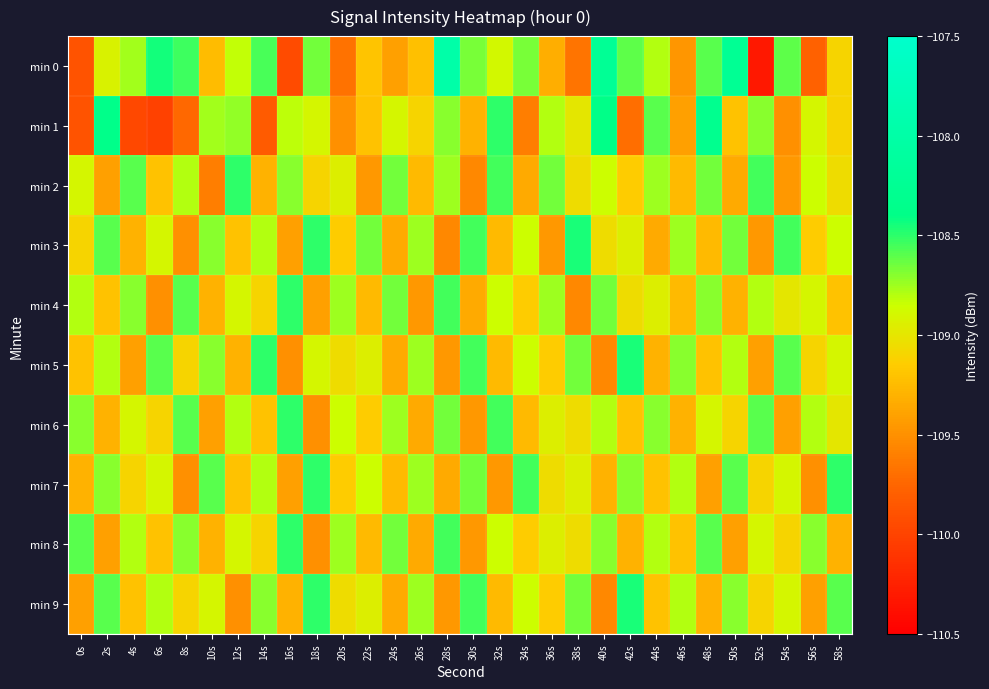

Reading right to left, list all the values displayed in this chart.

min 0: 58s=-109.1	56s=-109.8	54s=-108.6	52s=-110.3	50s=-108.2	48s=-108.6	46s=-109.5	44s=-108.8	42s=-108.6	40s=-108.2	38s=-109.7	36s=-109.3	34s=-108.7	32s=-108.9	30s=-108.7	28s=-108.0	26s=-109.2	24s=-109.4	22s=-109.2	20s=-109.7	18s=-108.7	16s=-109.9	14s=-108.6	12s=-108.8	10s=-109.2	8s=-108.5	6s=-108.4	4s=-108.8	2s=-108.9	0s=-109.9
min 1: 58s=-109.1	56s=-108.9	54s=-109.5	52s=-108.7	50s=-109.2	48s=-108.3	46s=-109.4	44s=-108.6	42s=-109.7	40s=-108.4	38s=-109.0	36s=-108.8	34s=-109.6	32s=-108.5	30s=-109.3	28s=-108.7	26s=-109.1	24s=-108.9	22s=-109.2	20s=-109.5	18s=-108.9	16s=-108.8	14s=-109.8	12s=-108.7	10s=-108.8	8s=-109.7	6s=-110.0	4s=-110.0	2s=-108.4	0s=-109.9
min 2: 58s=-109.0	56s=-108.8	54s=-109.5	52s=-108.5	50s=-109.3	48s=-108.7	46s=-109.2	44s=-108.8	42s=-109.2	40s=-108.8	38s=-109.0	36s=-108.7	34s=-109.3	32s=-108.5	30s=-109.5	28s=-108.8	26s=-109.2	24s=-108.7	22s=-109.5	20s=-109.0	18s=-109.1	16s=-108.7	14s=-109.3	12s=-108.5	10s=-109.6	8s=-108.8	6s=-109.2	4s=-108.6	2s=-109.4	0s=-108.9
min 3: 58s=-108.8	56s=-109.2	54s=-108.5	52s=-109.5	50s=-108.7	48s=-109.2	46s=-108.8	44s=-109.3	42s=-109.0	40s=-109.0	38s=-108.5	36s=-109.5	34s=-108.8	32s=-109.2	30s=-108.5	28s=-109.5	26s=-108.8	24s=-109.3	22s=-108.7	20s=-109.2	18s=-108.5	16s=-109.4	14s=-108.8	12s=-109.2	10s=-108.7	8s=-109.5	6s=-108.9	4s=-109.3	2s=-108.6	0s=-109.1
min 4: 58s=-109.2	56s=-108.9	54s=-109.0	52s=-108.8	50s=-109.3	48s=-108.7	46s=-109.2	44s=-109.0	42s=-109.0	40s=-108.7	38s=-109.5	36s=-108.8	34s=-109.2	32s=-108.8	30s=-109.3	28s=-108.5	26s=-109.5	24s=-108.7	22s=-109.2	20s=-108.8	18s=-109.4	16s=-108.5	14s=-109.1	12s=-108.9	10s=-109.3	8s=-108.6	6s=-109.5	4s=-108.7	2s=-109.2	0s=-108.8
min 5: 58s=-108.9	56s=-109.1	54s=-108.6	52s=-109.4	50s=-108.8	48s=-109.2	46s=-108.7	44s=-109.3	42s=-108.5	40s=-109.5	38s=-108.7	36s=-109.2	34s=-108.8	32s=-109.2	30s=-108.5	28s=-109.5	26s=-108.8	24s=-109.3	22s=-109.0	20s=-109.0	18s=-108.9	16s=-109.5	14s=-108.5	12s=-109.3	10s=-108.7	8s=-109.1	6s=-108.6	4s=-109.4	2s=-108.8	0s=-109.2
min 6: 58s=-109.0	56s=-108.8	54s=-109.4	52s=-108.6	50s=-109.1	48s=-108.9	46s=-109.3	44s=-108.7	42s=-109.2	40s=-108.8	38s=-109.0	36s=-109.0	34s=-109.2	32s=-108.5	30s=-109.5	28s=-108.7	26s=-109.3	24s=-108.8	22s=-109.2	20s=-108.8	18s=-109.5	16s=-108.5	14s=-109.2	12s=-108.8	10s=-109.4	8s=-108.6	6s=-109.1	4s=-108.9	2s=-109.3	0s=-108.7
min 7: 58s=-108.5	56s=-109.5	54s=-108.9	52s=-109.1	50s=-108.6	48s=-109.4	46s=-108.8	44s=-109.2	42s=-108.7	40s=-109.3	38s=-109.0	36s=-109.0	34s=-108.5	32s=-109.5	30s=-108.7	28s=-109.3	26s=-108.8	24s=-109.2	22s=-108.8	20s=-109.2	18s=-108.5	16s=-109.4	14s=-108.8	12s=-109.2	10s=-108.6	8s=-109.5	6s=-108.9	4s=-109.1	2s=-108.7	0s=-109.3
min 8: 58s=-109.3	56s=-108.7	54s=-109.1	52s=-108.9	50s=-109.4	48s=-108.6	46s=-109.2	44s=-108.8	42s=-109.3	40s=-108.7	38s=-109.0	36s=-109.0	34s=-109.2	32s=-108.8	30s=-109.5	28s=-108.5	26s=-109.3	24s=-108.7	22s=-109.2	20s=-108.8	18s=-109.5	16s=-108.5	14s=-109.1	12s=-108.9	10s=-109.3	8s=-108.7	6s=-109.2	4s=-108.8	2s=-109.4	0s=-108.6
min 9: 58s=-108.6	56s=-109.4	54s=-108.9	52s=-109.1	50s=-108.7	48s=-109.3	46s=-108.8	44s=-109.2	42s=-108.5	40s=-109.5	38s=-108.7	36s=-109.2	34s=-108.8	32s=-109.2	30s=-108.5	28s=-109.5	26s=-108.8	24s=-109.3	22s=-109.0	20s=-109.0	18s=-108.5	16s=-109.3	14s=-108.7	12s=-109.5	10s=-108.9	8s=-109.1	6s=-108.8	4s=-109.2	2s=-108.6	0s=-109.4